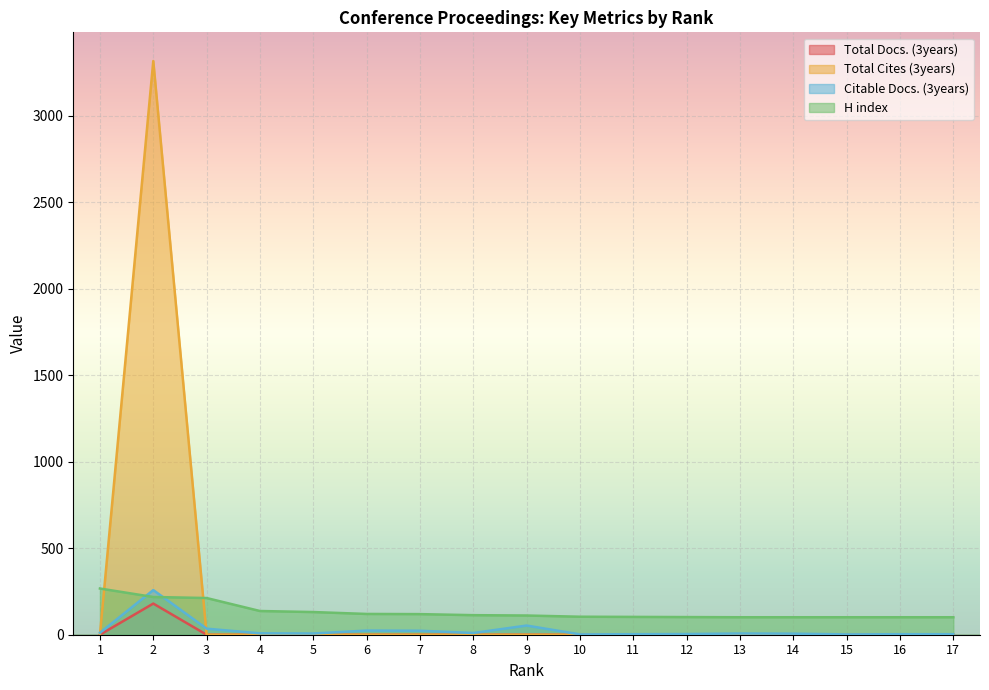

True or false: Citable Docs. (3years) and Total Docs. (3years) intersect in this chart.

False